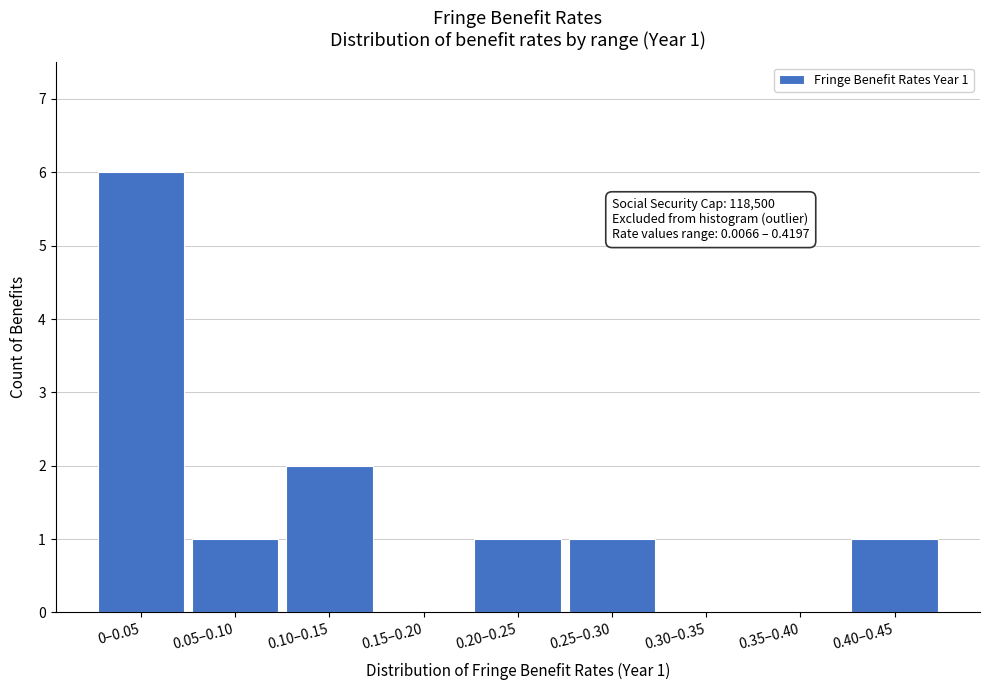

Reading right to left, extract all data points from this chart.

0.40–0.45=1	0.35–0.40=0	0.30–0.35=0	0.25–0.30=1	0.20–0.25=1	0.15–0.20=0	0.10–0.15=2	0.05–0.10=1	0–0.05=6